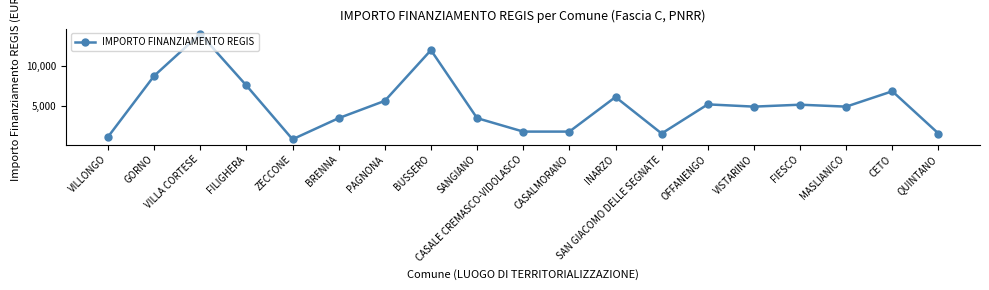

What value does the data have at VILLONGO, to the nearest 50?

1050